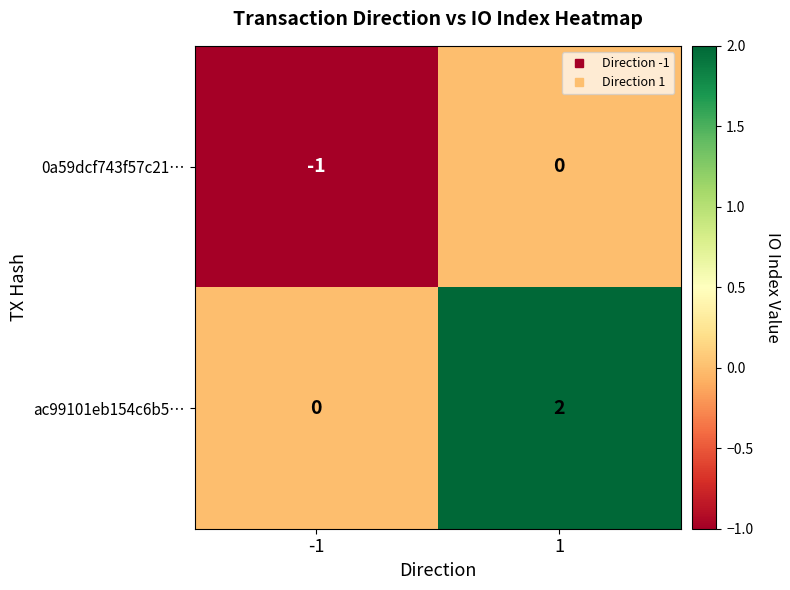

Reading left to right, list all the values displayed in this chart.

0a59dcf743f57c21…: -1=-1	1=0
ac99101eb154c6b5…: -1=0	1=2